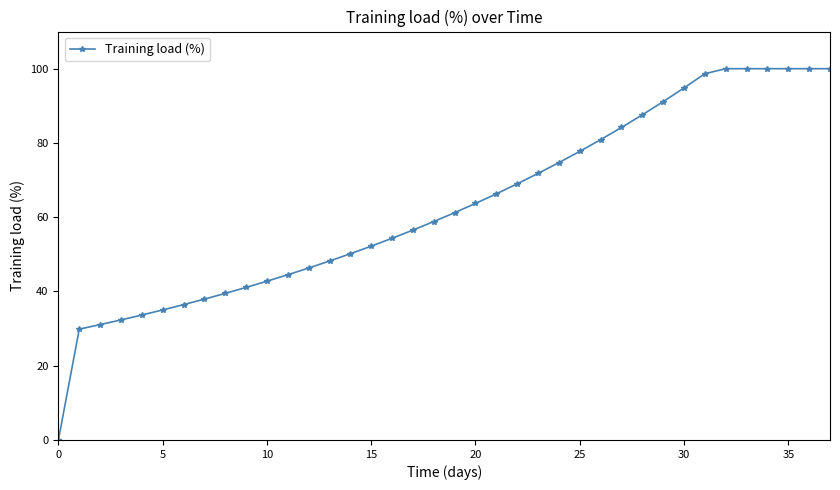

What is the difference between the second highest and minimum values?

100.0